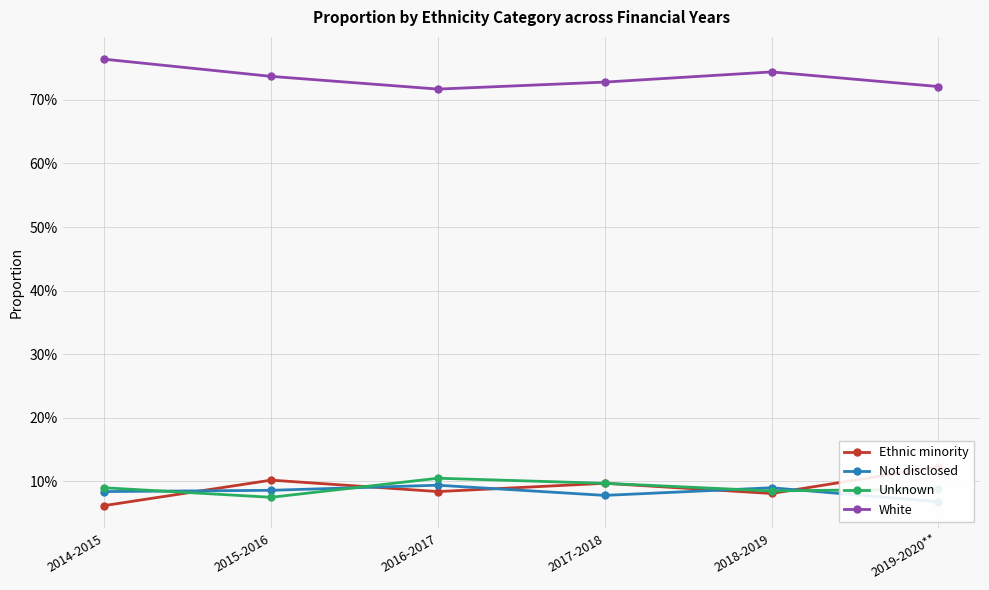

What is the maximum value shown in the chart?

0.8